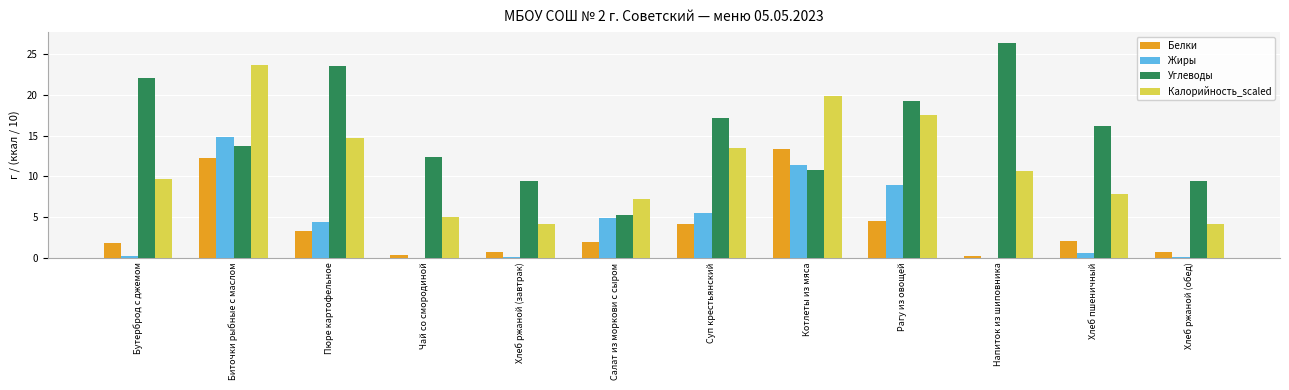

What is the total value across all series at Суп крестьянский?

40.3